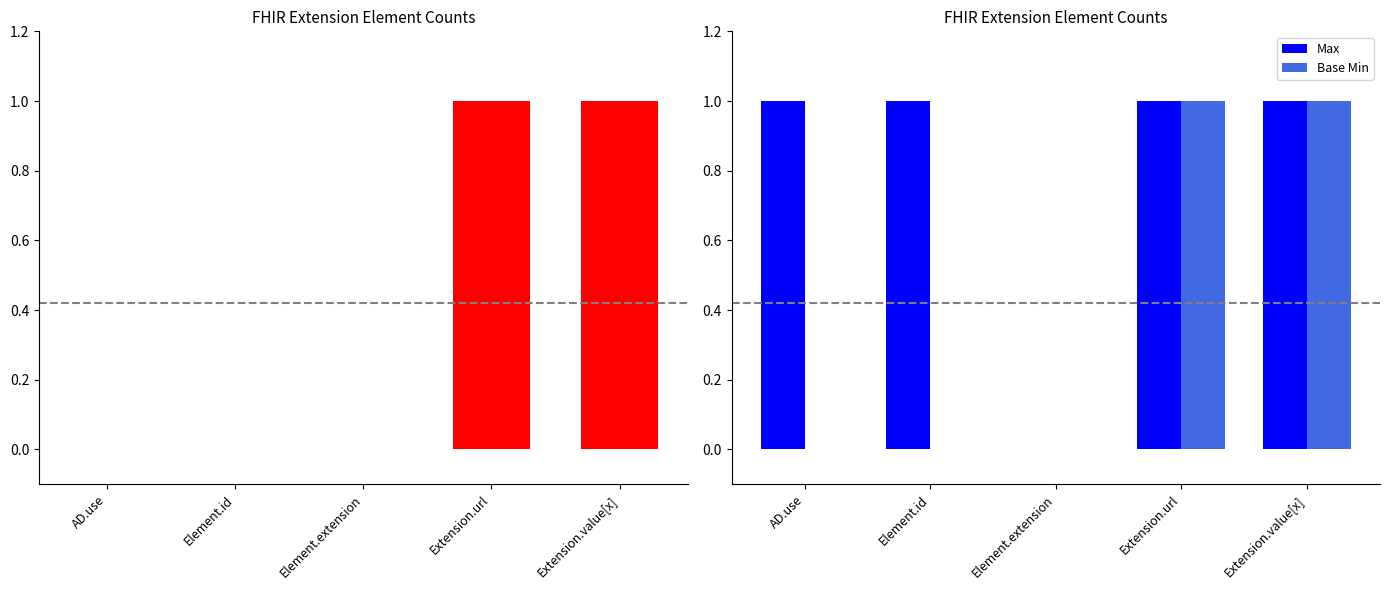

What is the sum of all Max values?

4